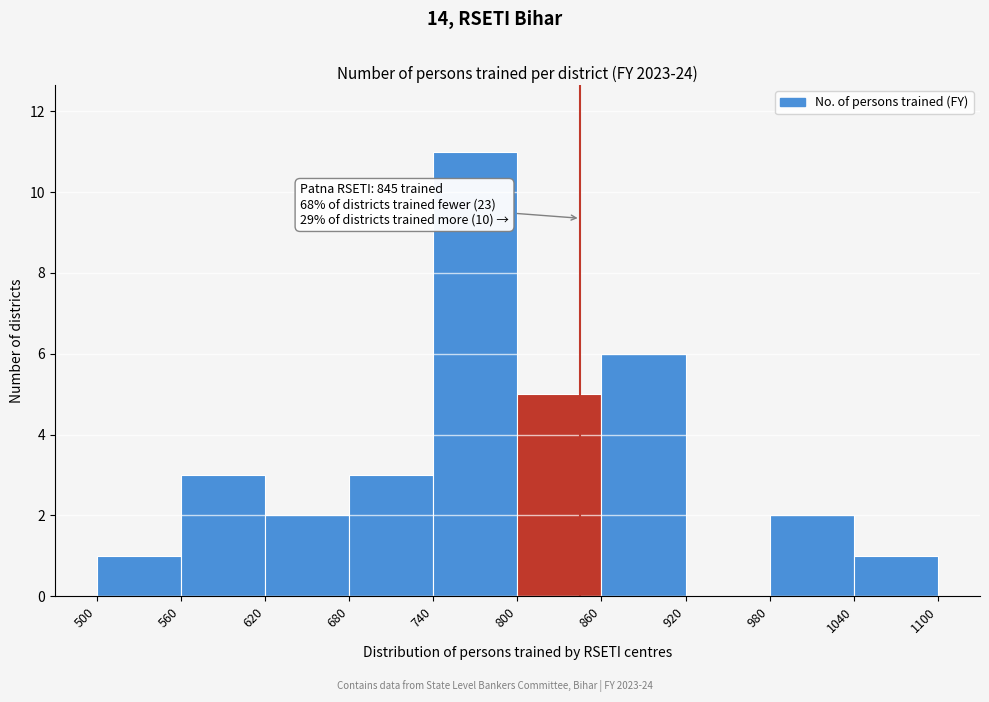

Over which range of the x-axis is the bar tallest?

740 to 800